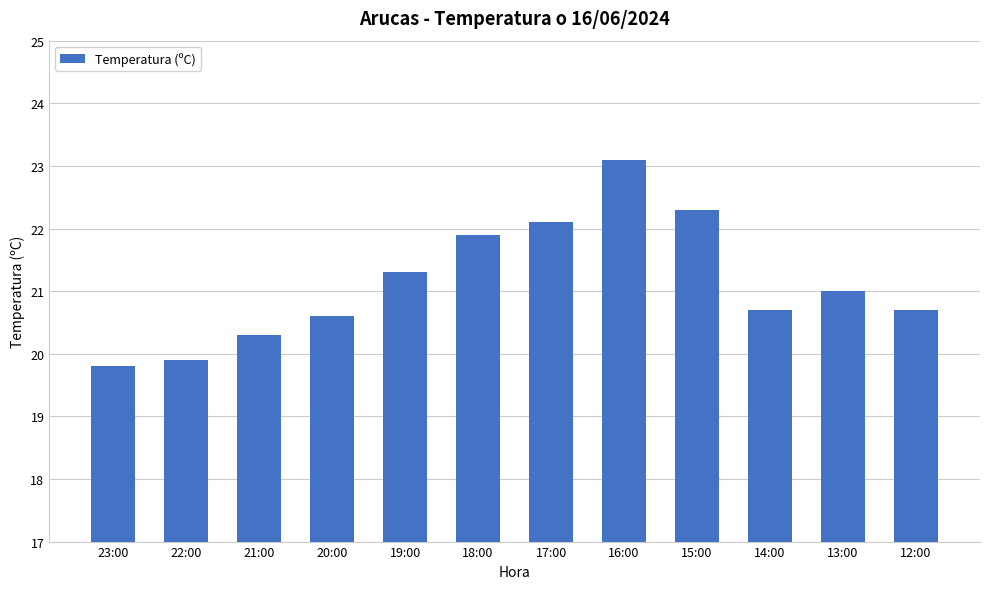

Reading left to right, transcribe all the data shown in this chart.

23:00=19.8	22:00=19.9	21:00=20.3	20:00=20.6	19:00=21.3	18:00=21.9	17:00=22.1	16:00=23.1	15:00=22.3	14:00=20.7	13:00=21.0	12:00=20.7